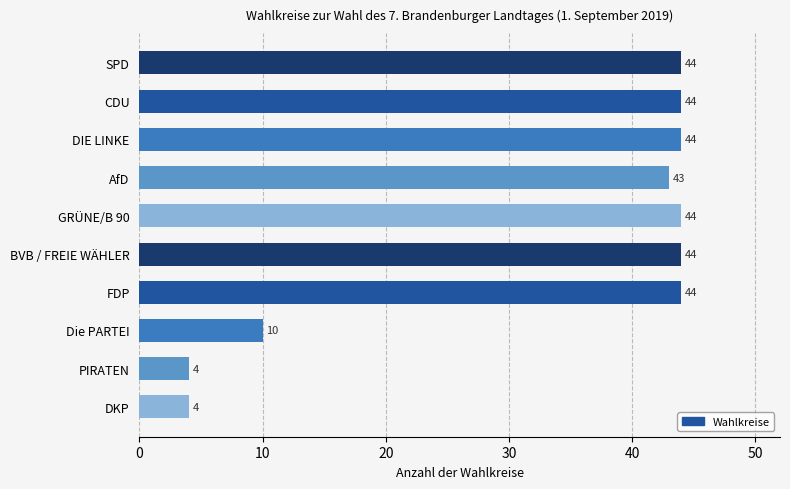

Does the chart contain any negative values?

No